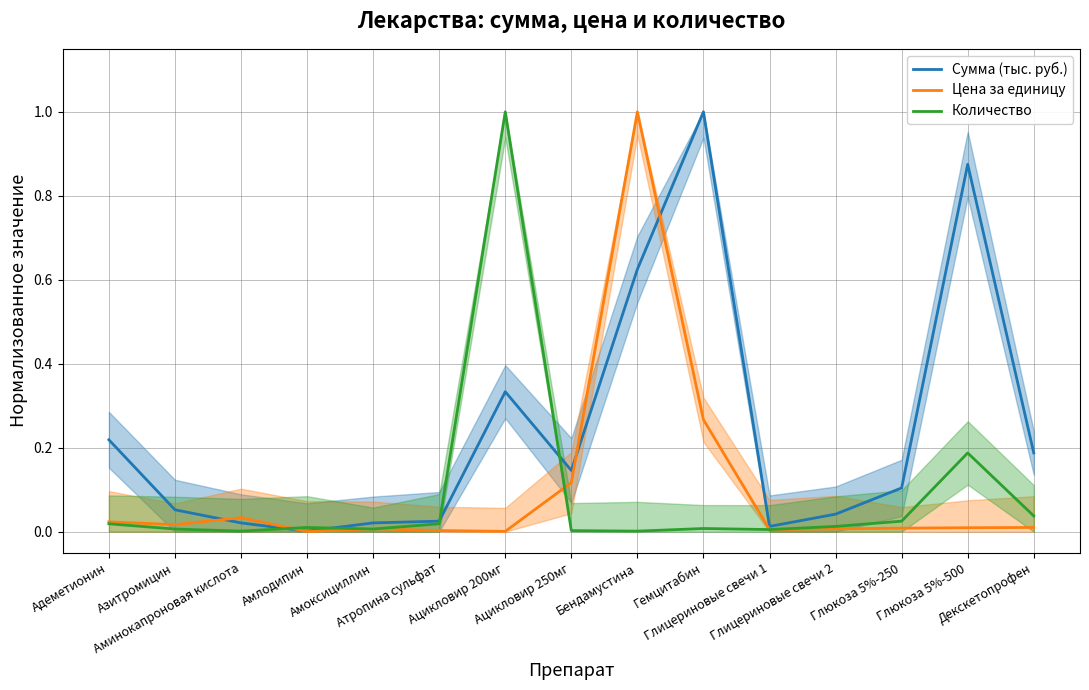

Which series has the largest total across all categories?

Сумма (тыс. руб.)